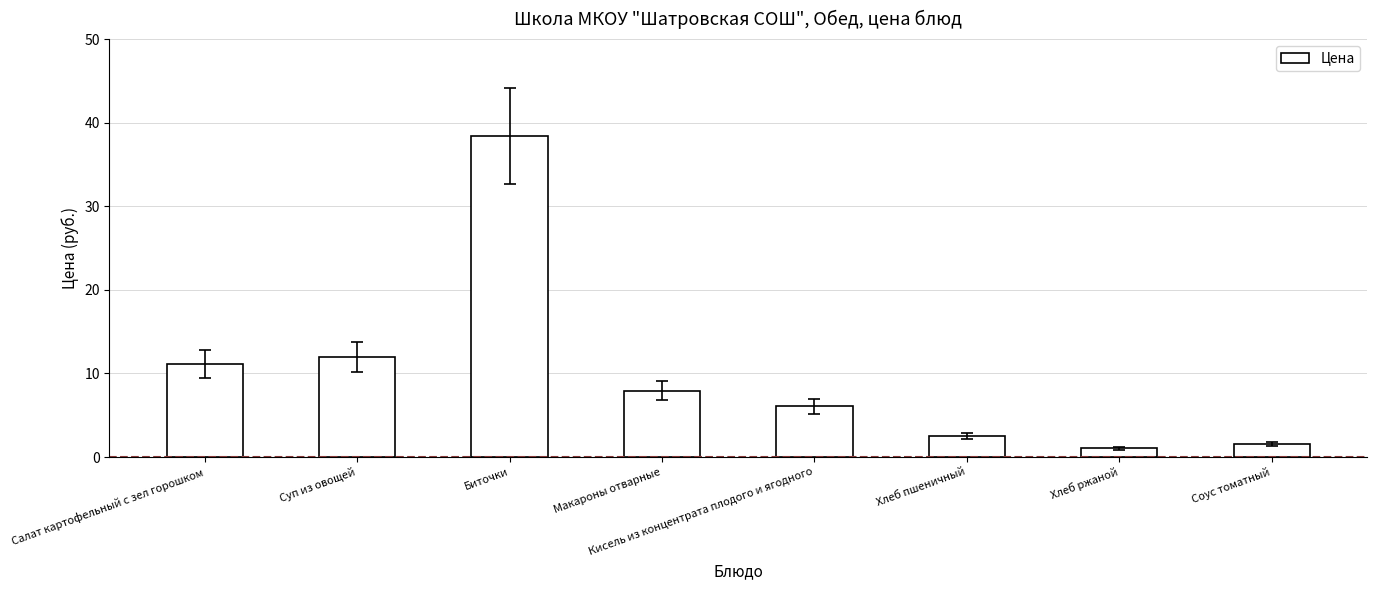

Where is the data nearest to the value 19?

Суп из овощей